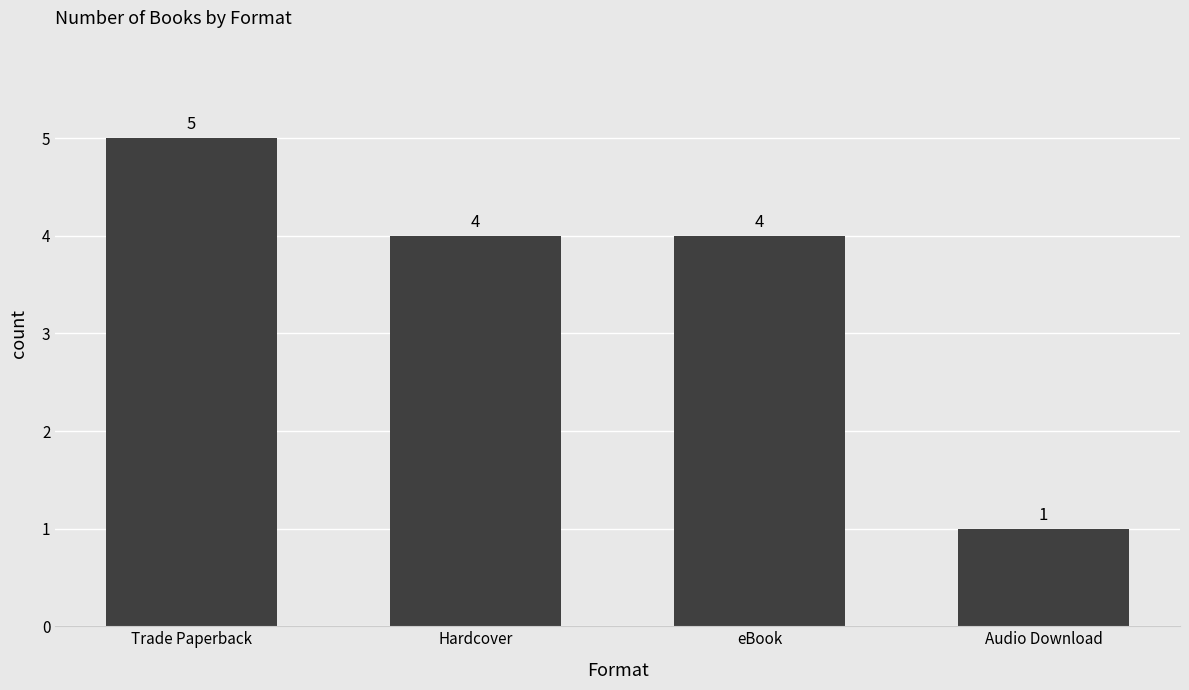

Which label corresponds to the largest value in the chart?

Trade Paperback